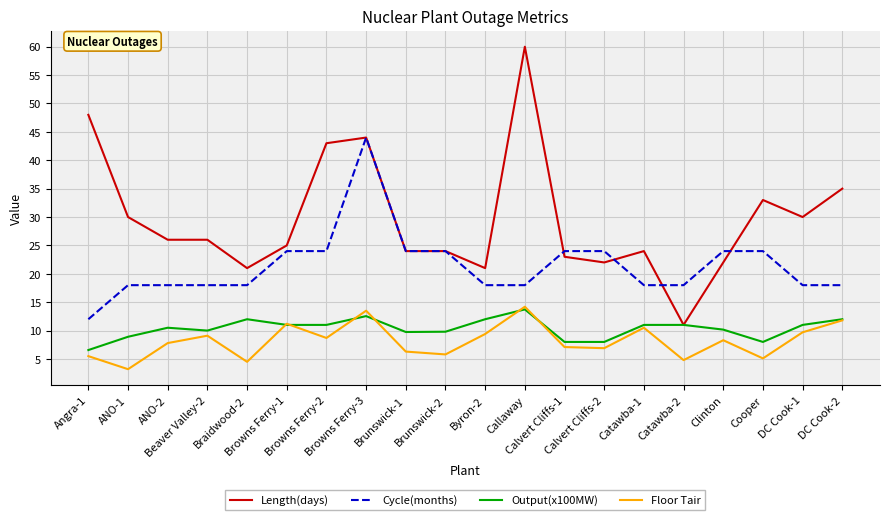

Which series has the largest total across all categories?

Length(days)